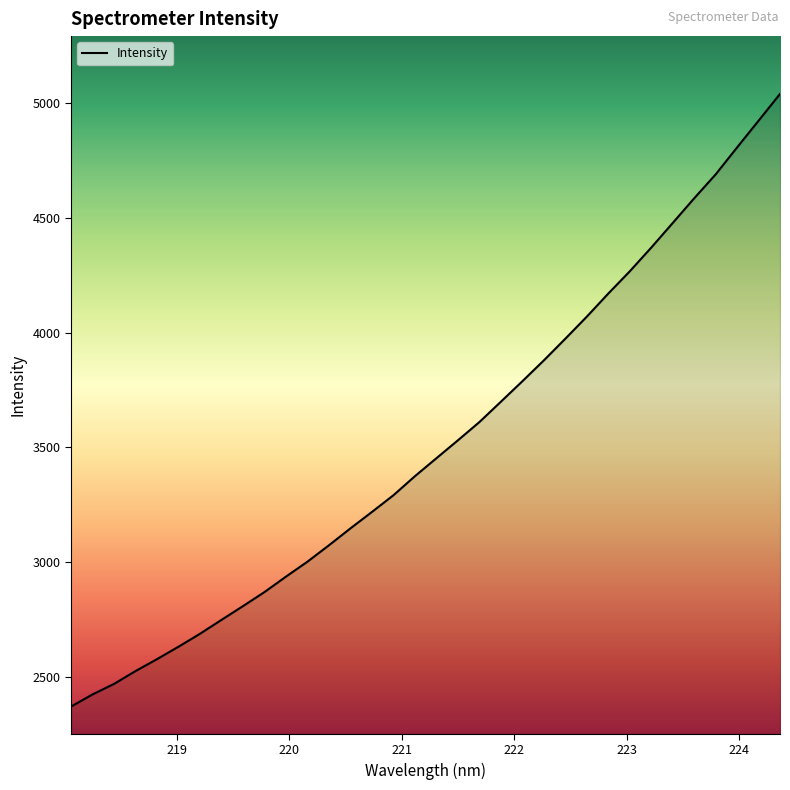

How many values exceed 3453?

17